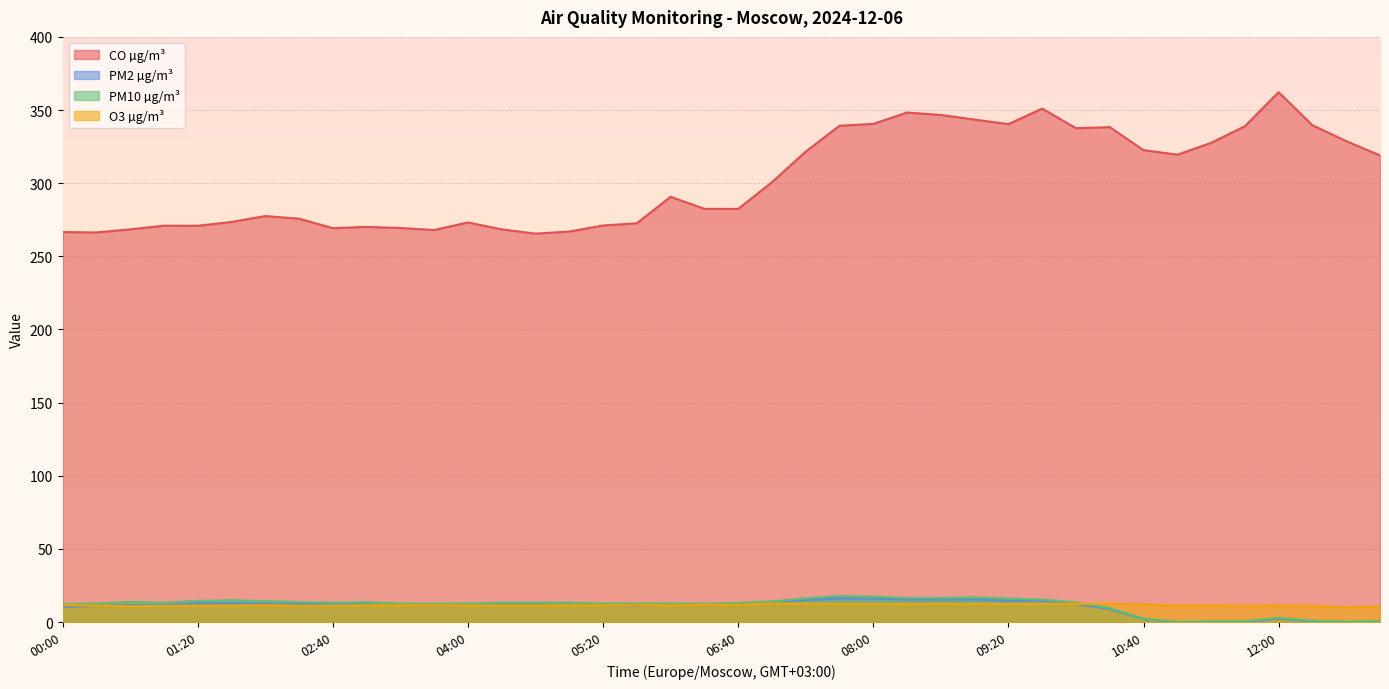

How many data points in O3 µg/m³ are less than 11?

6